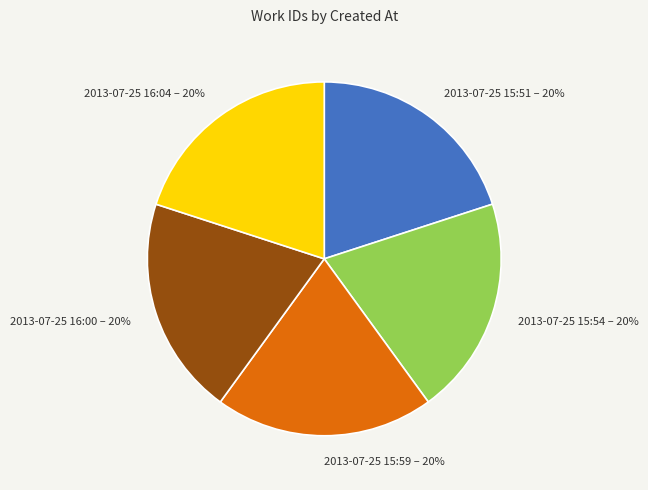

Is the sum of 2013-07-25 16:04 – 20% and 2013-07-25 16:00 – 20% greater than half?

No